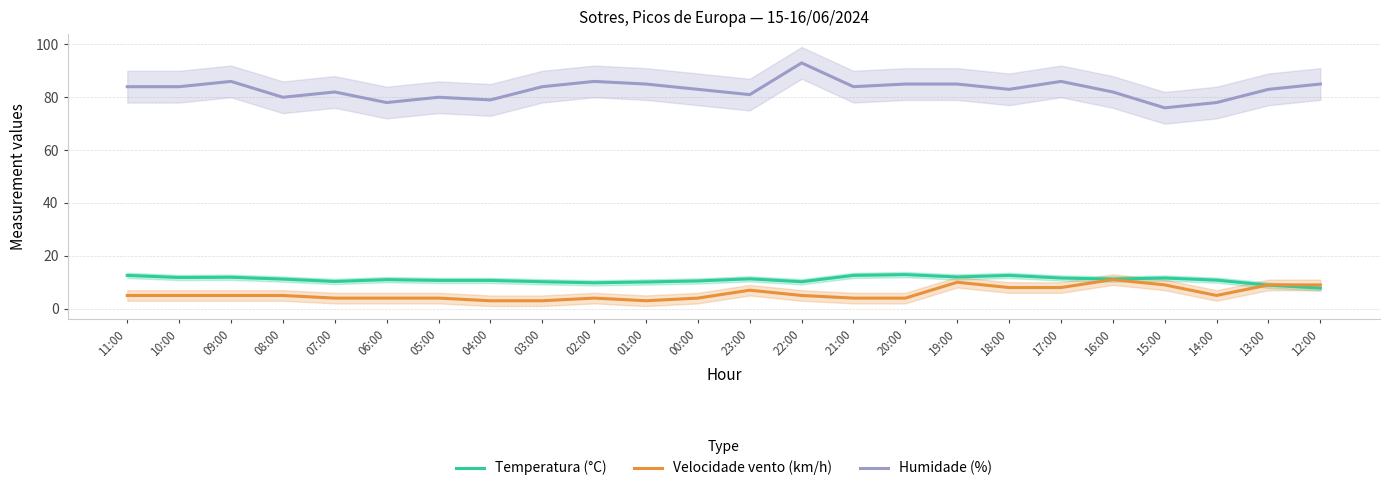

Reading right to left, what are all the values shown in this chart?

Temperatura (°C): 7.8	8.9	10.8	11.6	11.2	11.6	12.6	12.0	12.9	12.6	10.2	11.3	10.5	10.1	9.8	10.2	10.7	10.7	11.0	10.3	11.2	11.9	11.8	12.6
Velocidade vento (km/h): 9.0	9.0	5.0	9.0	11.0	8.0	8.0	10.0	4.0	4.0	5.0	7.0	4.0	3.0	4.0	3.0	3.0	4.0	4.0	4.0	5.0	5.0	5.0	5.0
Humidade (%): 85.0	83.0	78.0	76.0	82.0	86.0	83.0	85.0	85.0	84.0	93.0	81.0	83.0	85.0	86.0	84.0	79.0	80.0	78.0	82.0	80.0	86.0	84.0	84.0